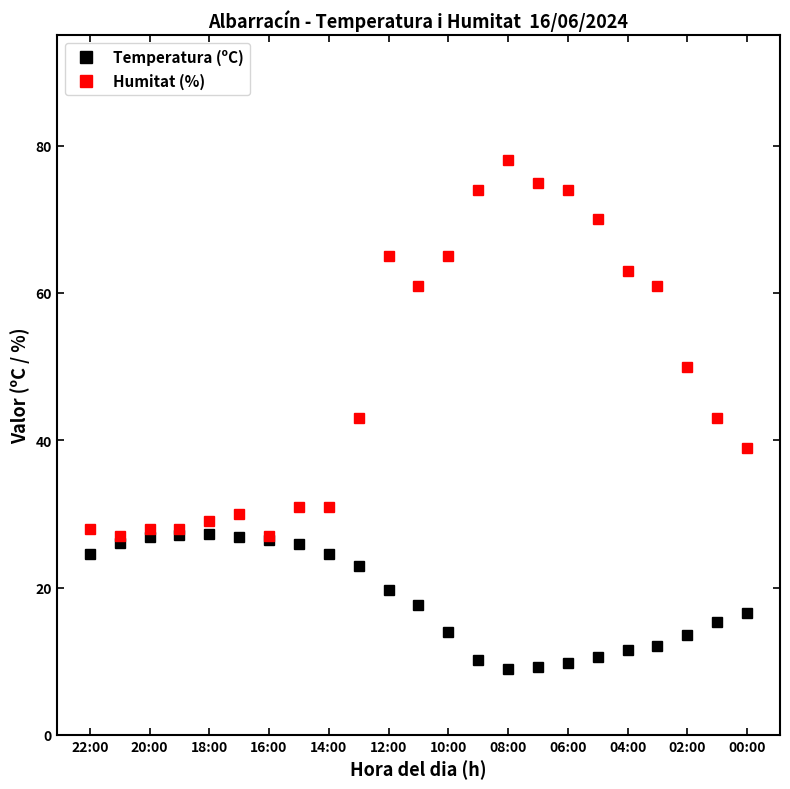

What is the value of the Humitat (%) point at the 22nd from the left?

43.0